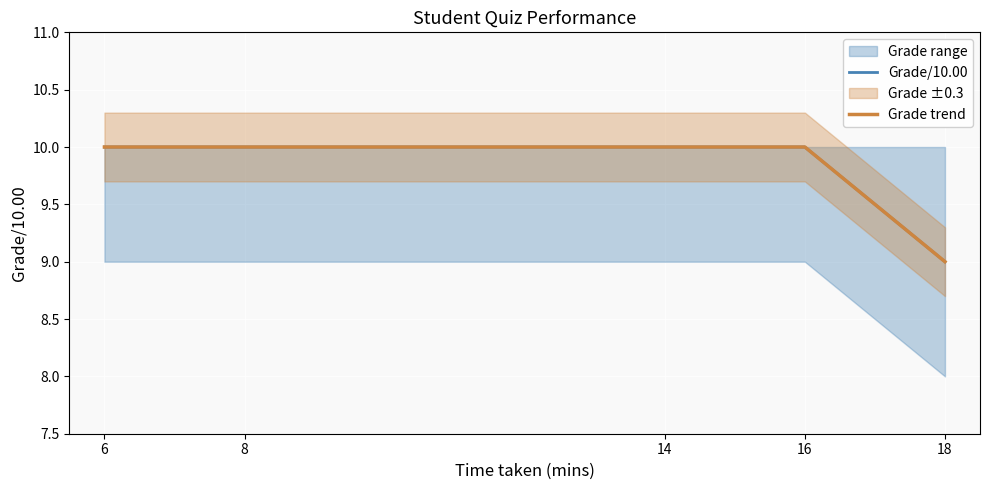

What is the value of the Grade/10.00 point at the 2nd from the left?

10